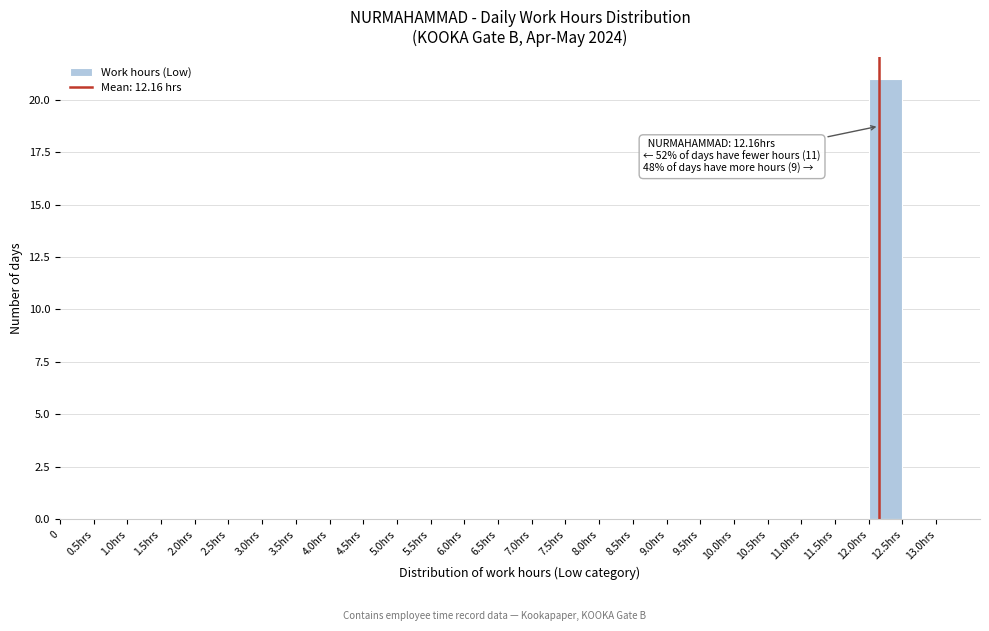

Reading left to right, what are all the values shown in this chart?

0=0	0.5hrs=0	1.0hrs=0	1.5hrs=0	2.0hrs=0	2.5hrs=0	3.0hrs=0	3.5hrs=0	4.0hrs=0	4.5hrs=0	5.0hrs=0	5.5hrs=0	6.0hrs=0	6.5hrs=0	7.0hrs=0	7.5hrs=0	8.0hrs=0	8.5hrs=0	9.0hrs=0	9.5hrs=0	10.0hrs=0	10.5hrs=0	11.0hrs=0	11.5hrs=0	12.0hrs=21	12.5hrs=0